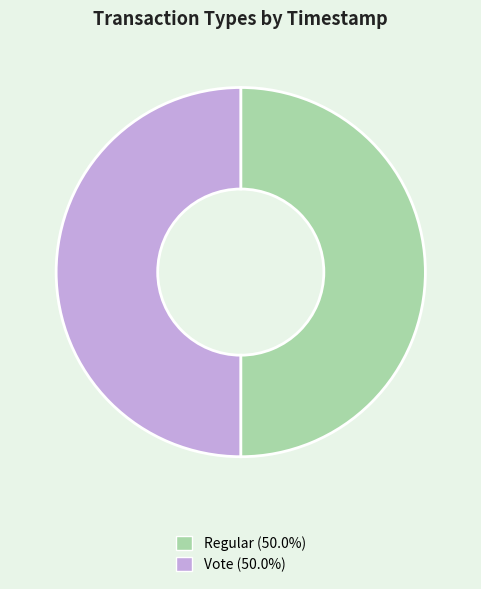

Is the sum of Vote and Regular greater than half?

Yes